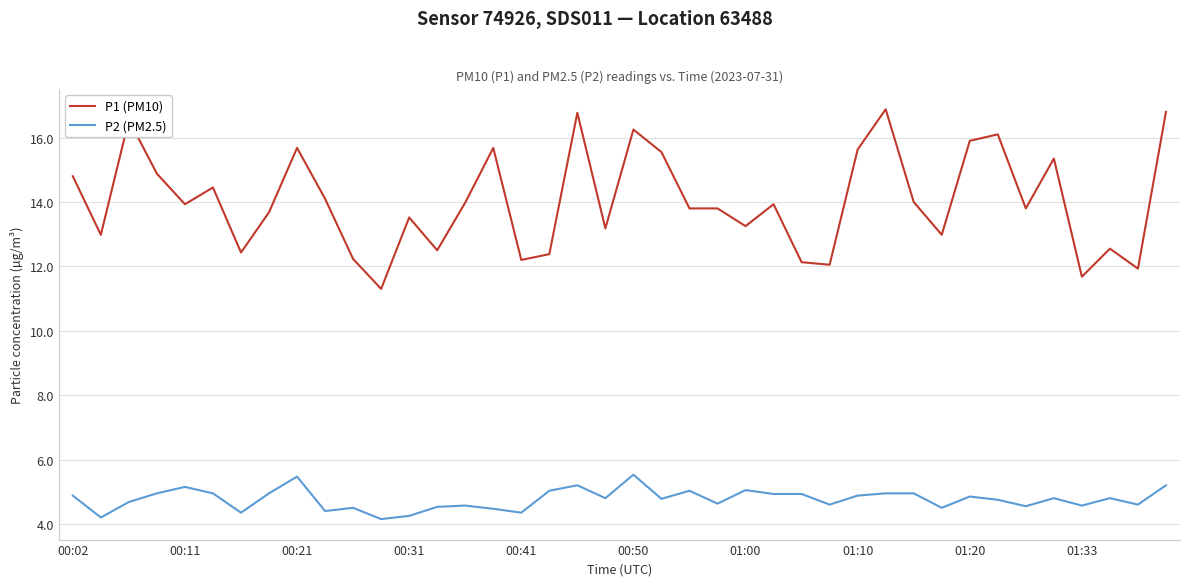

What is the lowest value of the P1 (PM10) series?

11.3